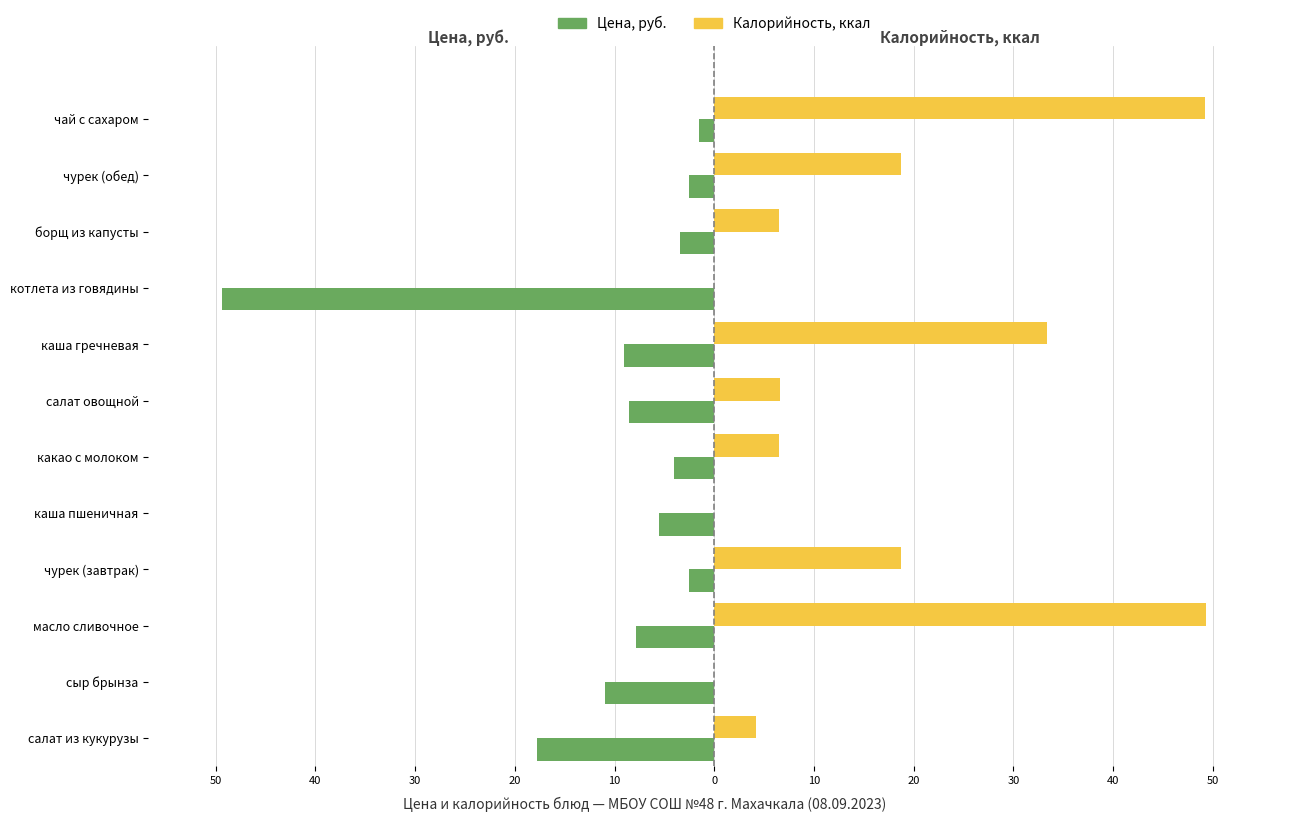

What are all the series names shown in the legend?

Цена, руб., Калорийность, ккал